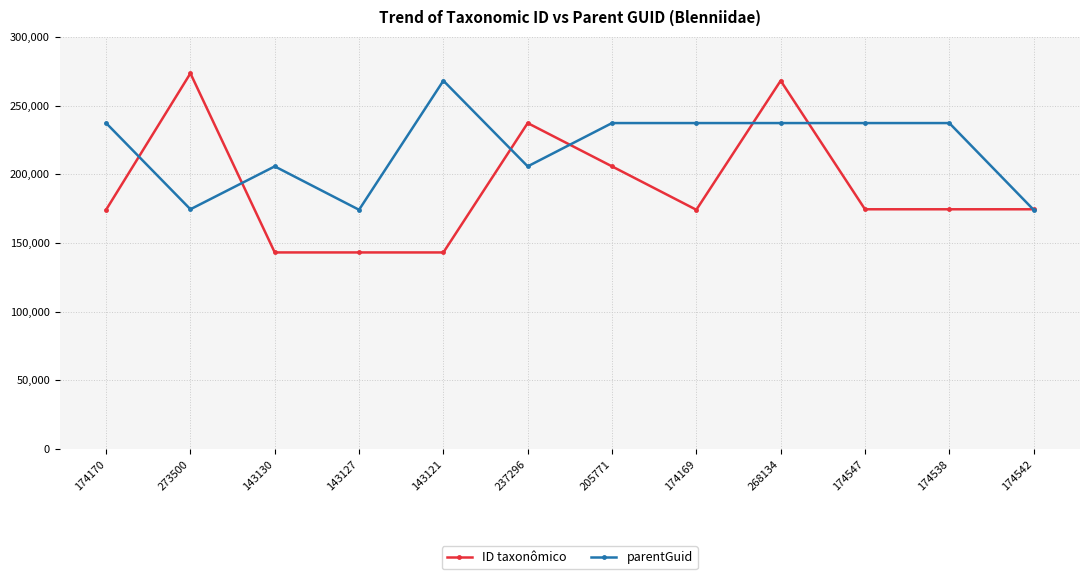

True or false: ID taxonômico has a value of 36179 at 143127.

False